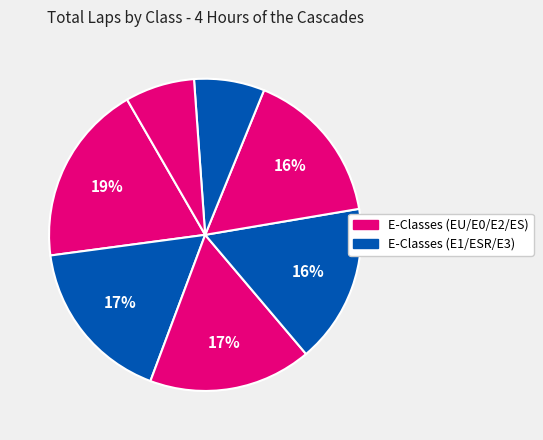

Count the number of slices in the pie.

7